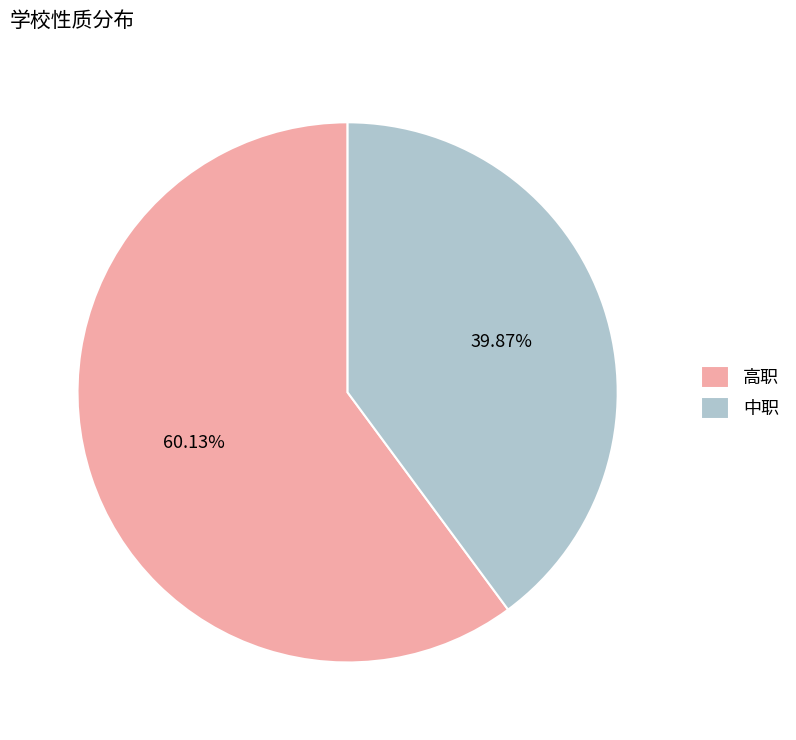

Is the sum of 高职 and 中职 greater than half?

Yes